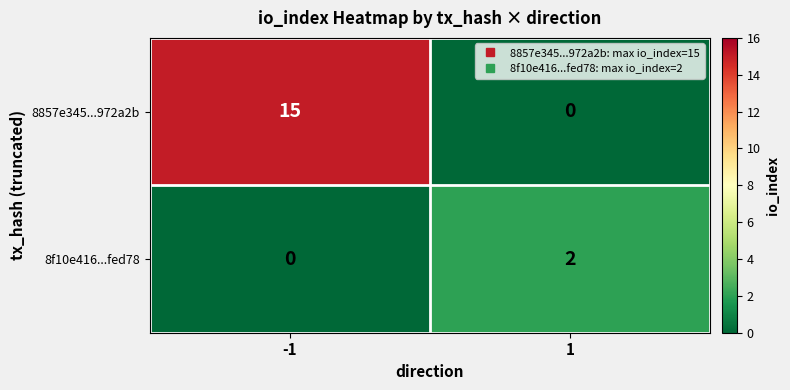

What is the greatest value displayed?

15